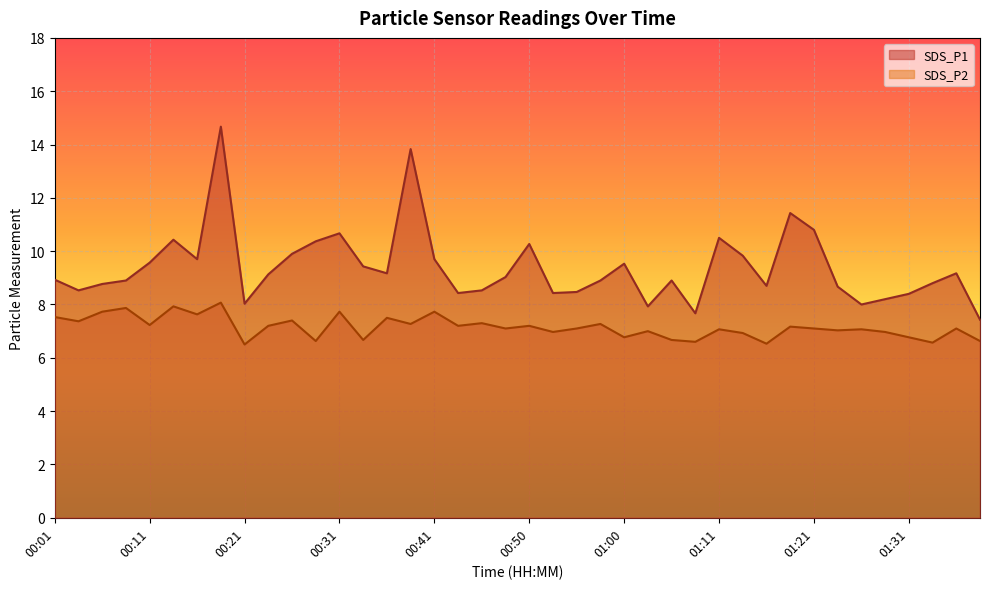

Reading left to right, what are all the values shown in this chart?

SDS_P1: 8.9	8.5	8.8	8.9	9.6	10.4	9.7	14.7	8.0	9.1	9.9	10.4	10.7	9.4	9.2	13.8	9.7	8.4	8.5	9.0	10.3	8.4	8.5	8.9	9.5	7.9	8.9	7.7	10.5	9.8	8.7	11.4	10.8	8.7	8.0	8.2	8.4	8.8	9.2	7.4
SDS_P2: 7.5	7.4	7.7	7.9	7.2	7.9	7.6	8.1	6.5	7.2	7.4	6.6	7.7	6.7	7.5	7.3	7.7	7.2	7.3	7.1	7.2	7.0	7.1	7.3	6.8	7.0	6.7	6.6	7.1	6.9	6.5	7.2	7.1	7.0	7.1	7.0	6.8	6.6	7.1	6.6